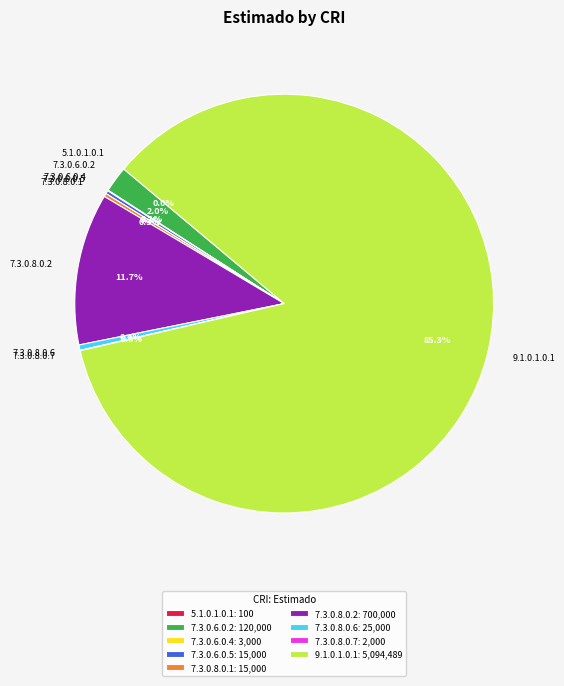

Is the sum of 9.1.0.1.0.1 and 7.3.0.8.0.6 greater than half?

Yes